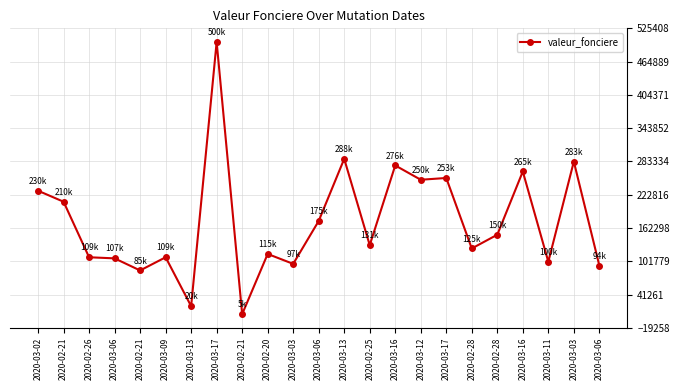

Rank the categories by value from highest to lowest.

2020-03-17, 2020-03-13, 2020-03-03, 2020-03-16, 2020-03-16, 2020-03-17, 2020-03-12, 2020-03-02, 2020-02-21, 2020-03-06, 2020-02-28, 2020-02-25, 2020-02-28, 2020-02-20, 2020-02-26, 2020-03-09, 2020-03-06, 2020-03-11, 2020-03-03, 2020-03-06, 2020-02-21, 2020-03-13, 2020-02-21